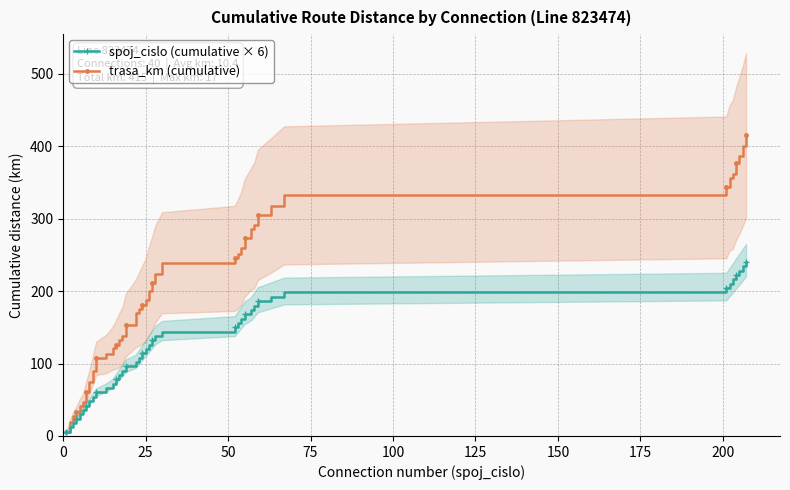

What is the greatest value displayed?

415